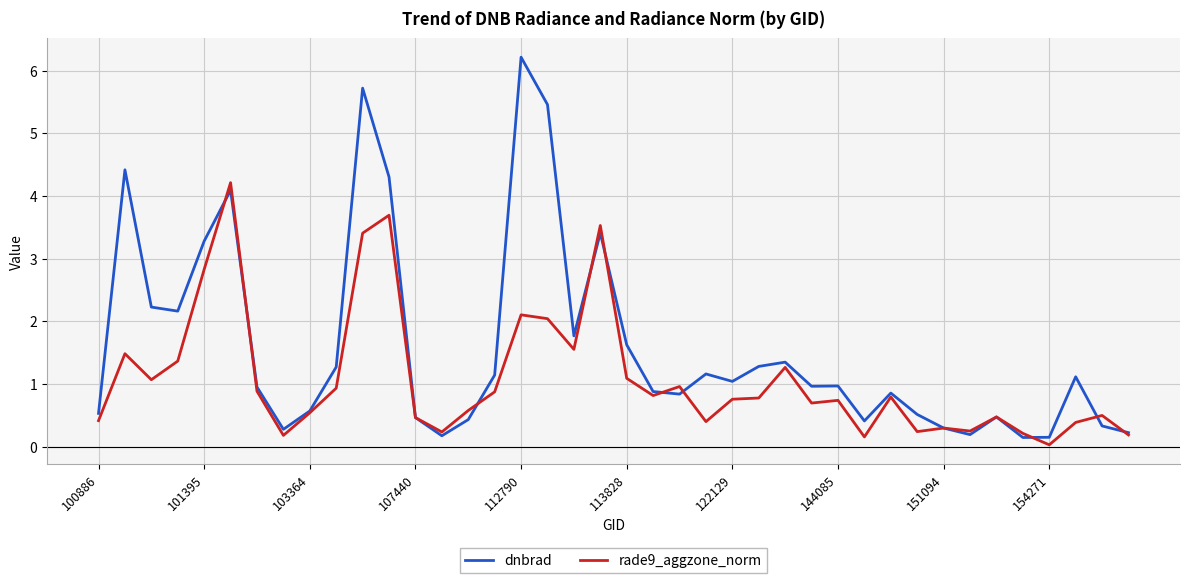

Which series has the widest spread of values?

dnbrad